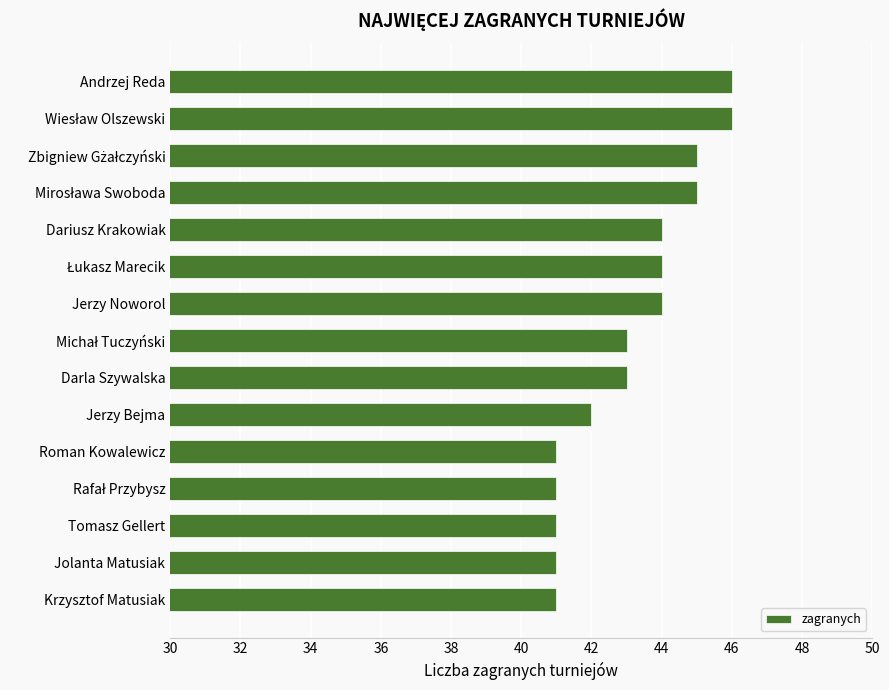

What is the maximum value shown in the chart?

46